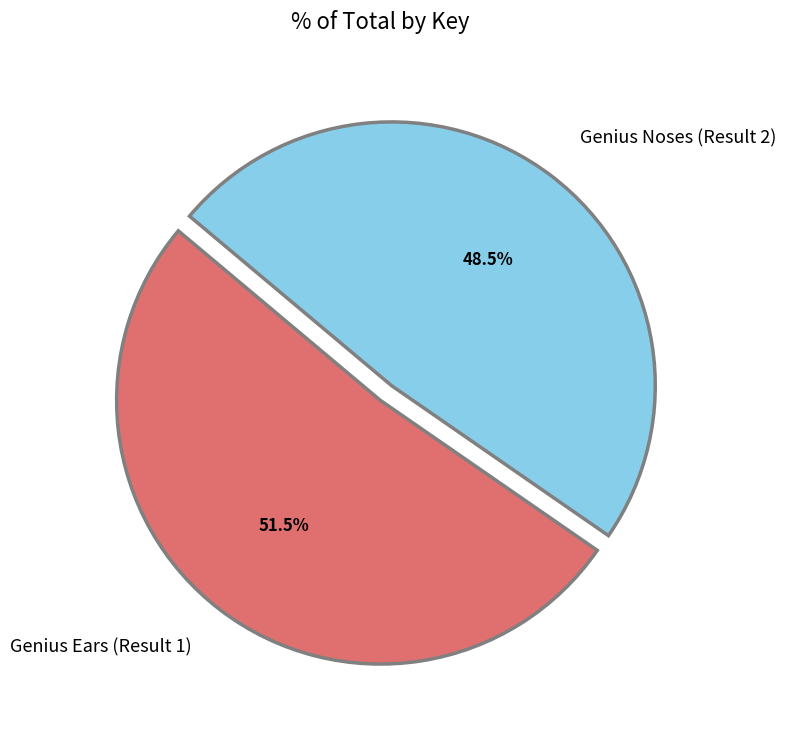

What is the largest slice in the pie chart?

Genius Ears (Result 1)